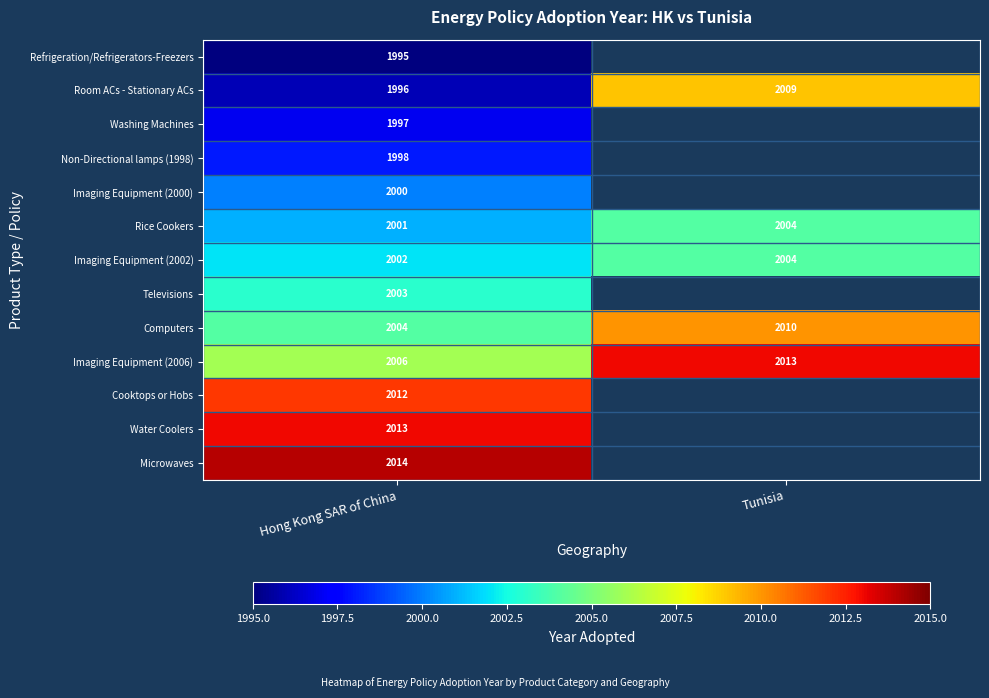

What is the difference between the highest and lowest values at Hong Kong SAR of China?

19